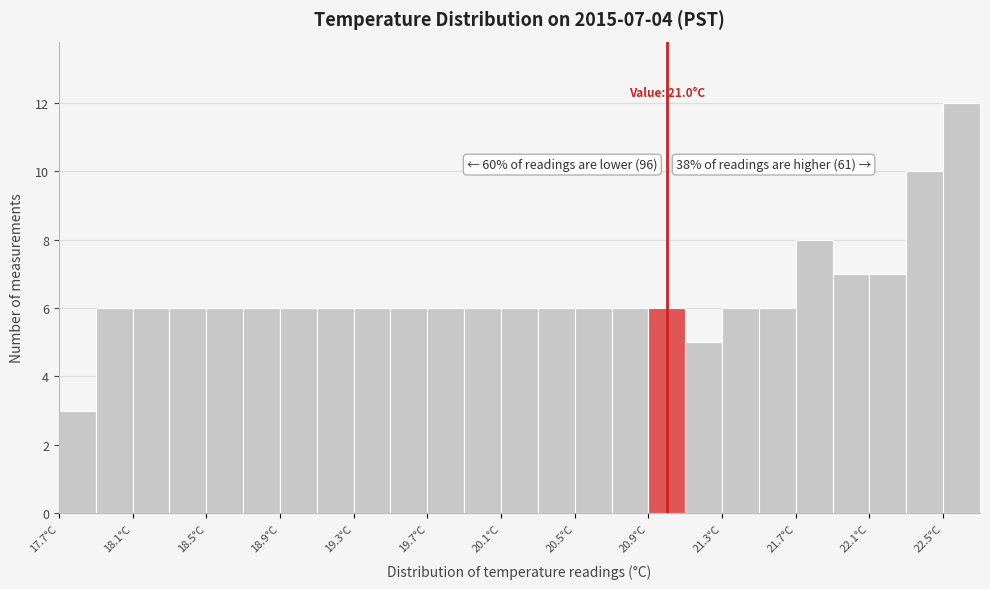

Over which range of the x-axis is the bar tallest?

22.5 to 22.7